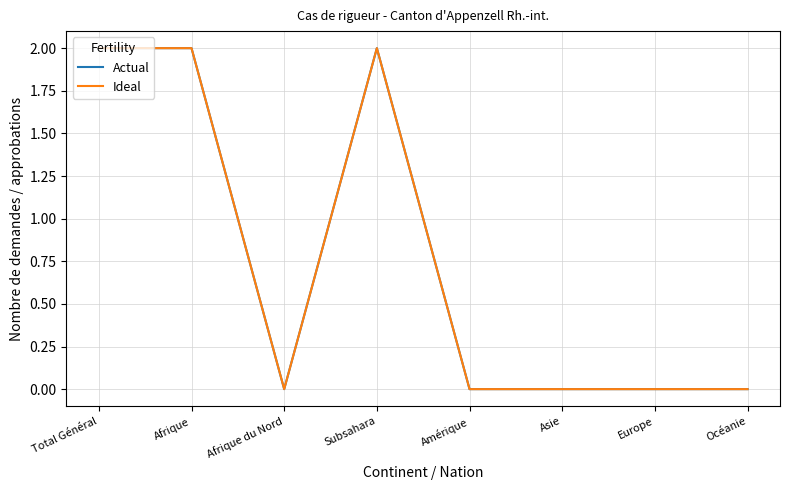

Which label corresponds to the smallest value in the chart?

Afrique du Nord